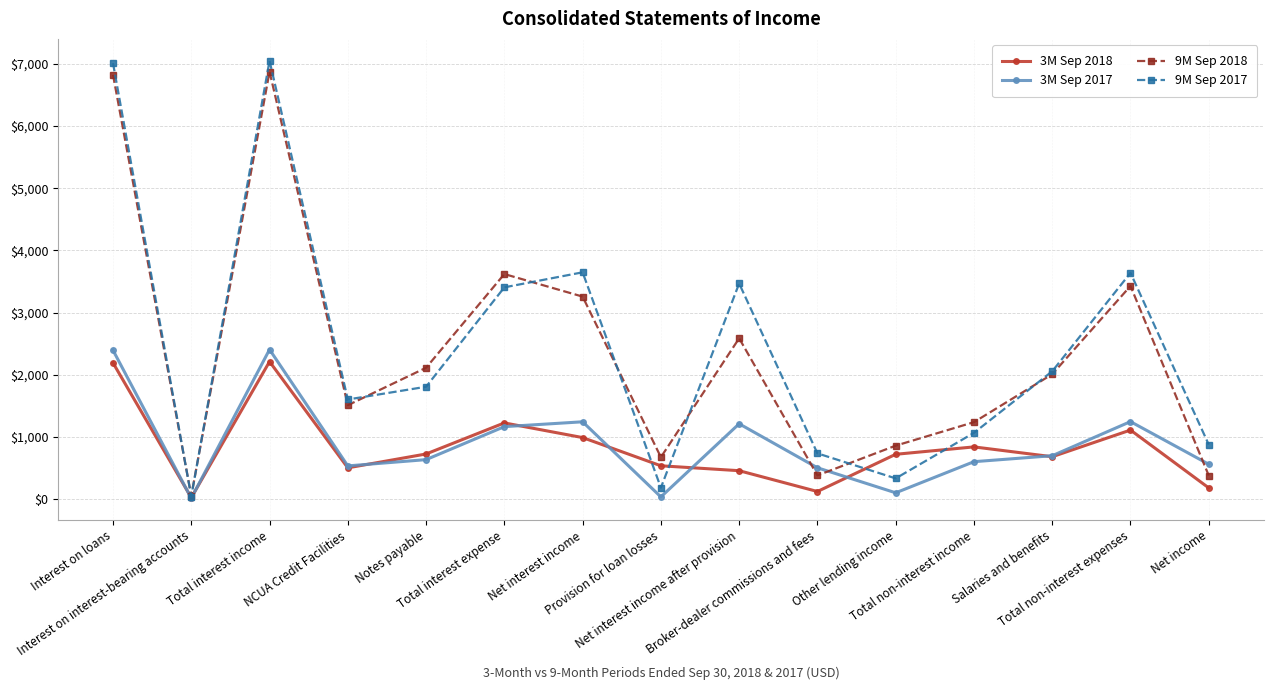

Is it true that 3M Sep 2018 equals 1223 at Total interest expense?

True